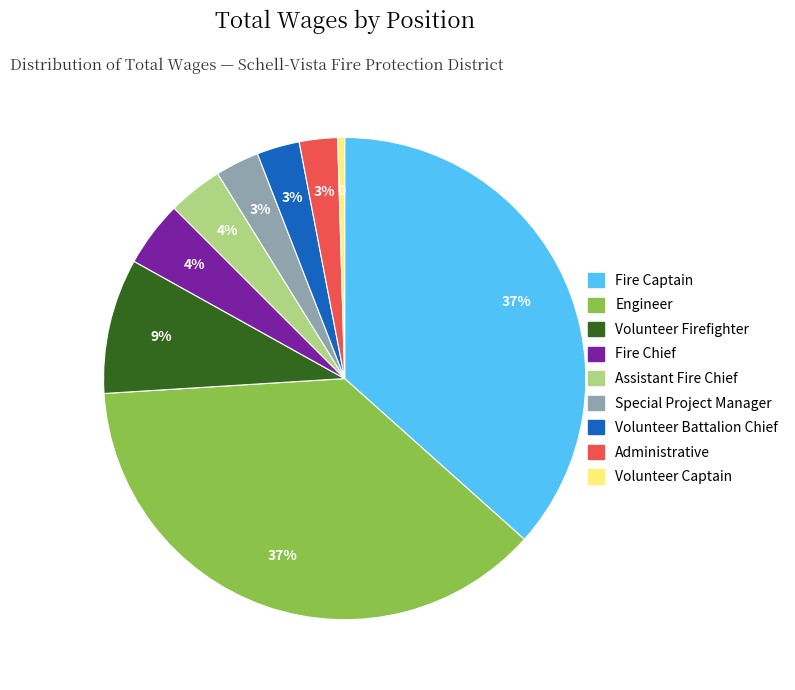

Does any single category account for the majority?

No